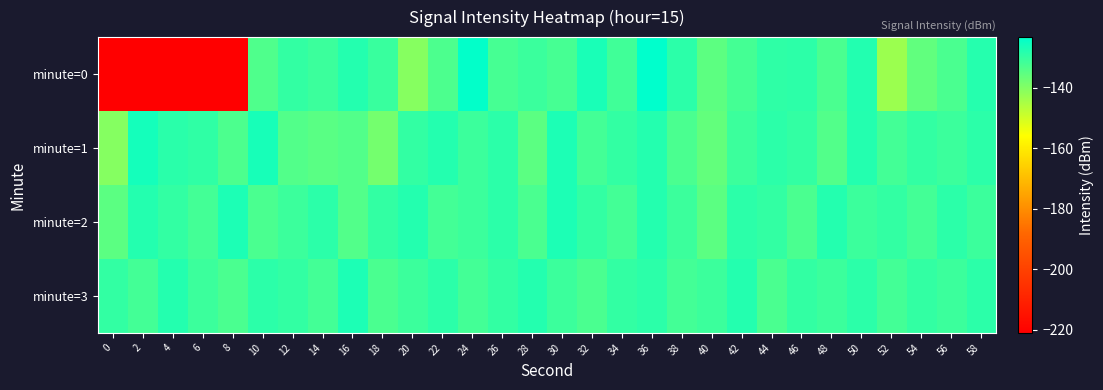

Reading left to right, extract all data points from this chart.

minute=0: 0=-221.0	2=-221.0	4=-221.0	6=-221.0	8=-221.0	10=-133.7	12=-130.0	14=-131.1	16=-128.0	18=-130.6	20=-140.6	22=-133.1	24=-123.9	26=-132.4	28=-130.9	30=-132.5	32=-126.8	34=-131.7	36=-123.4	38=-128.9	40=-135.2	42=-132.2	44=-129.3	46=-129.3	48=-132.9	50=-127.9	52=-143.3	54=-135.9	56=-133.0	58=-128.2
minute=1: 0=-140.4	2=-126.0	4=-128.8	6=-129.6	8=-133.2	10=-126.6	12=-133.9	14=-135.0	16=-133.9	18=-138.3	20=-130.0	22=-128.0	24=-131.0	26=-129.0	28=-135.0	30=-127.0	32=-132.0	34=-130.0	36=-128.0	38=-133.0	40=-136.0	42=-131.0	44=-129.0	46=-130.0	48=-134.0	50=-128.0	52=-132.0	54=-130.0	56=-131.0	58=-129.0
minute=2: 0=-135.0	2=-128.0	4=-130.0	6=-132.0	8=-127.0	10=-133.0	12=-131.0	14=-129.0	16=-134.0	18=-130.0	20=-128.0	22=-132.0	24=-131.0	26=-129.0	28=-133.0	30=-127.0	32=-130.0	34=-132.0	36=-128.0	38=-131.0	40=-135.0	42=-129.0	44=-130.0	46=-133.0	48=-128.0	50=-131.0	52=-130.0	54=-132.0	56=-129.0	58=-131.0
minute=3: 0=-130.0	2=-132.0	4=-128.0	6=-131.0	8=-133.0	10=-129.0	12=-130.0	14=-132.0	16=-127.0	18=-133.0	20=-131.0	22=-129.0	24=-132.0	26=-130.0	28=-128.0	30=-131.0	32=-133.0	34=-130.0	36=-129.0	38=-132.0	40=-131.0	42=-128.0	44=-133.0	46=-130.0	48=-131.0	50=-129.0	52=-132.0	54=-130.0	56=-131.0	58=-129.0